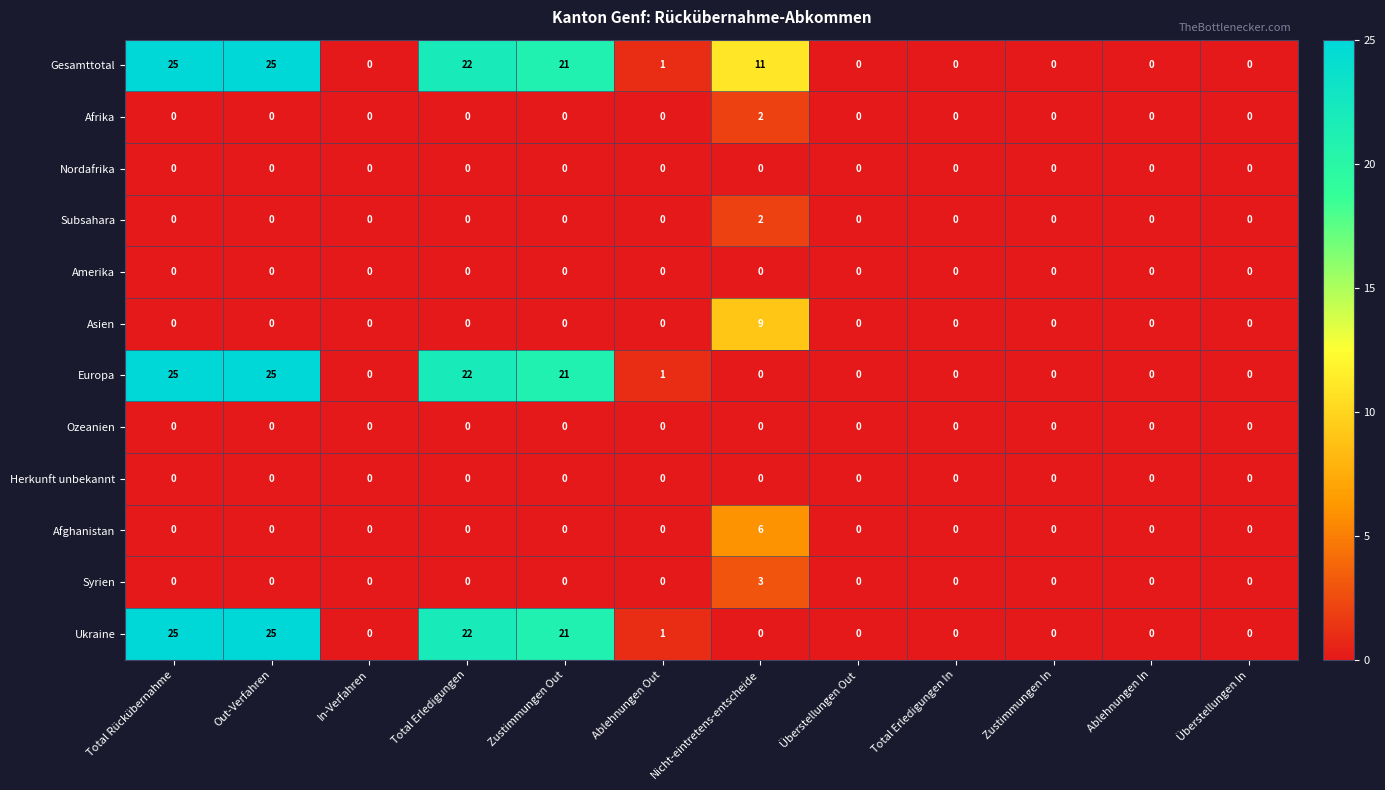

The Amerika series shows 0 at Total Erledigungen. True or false?

True